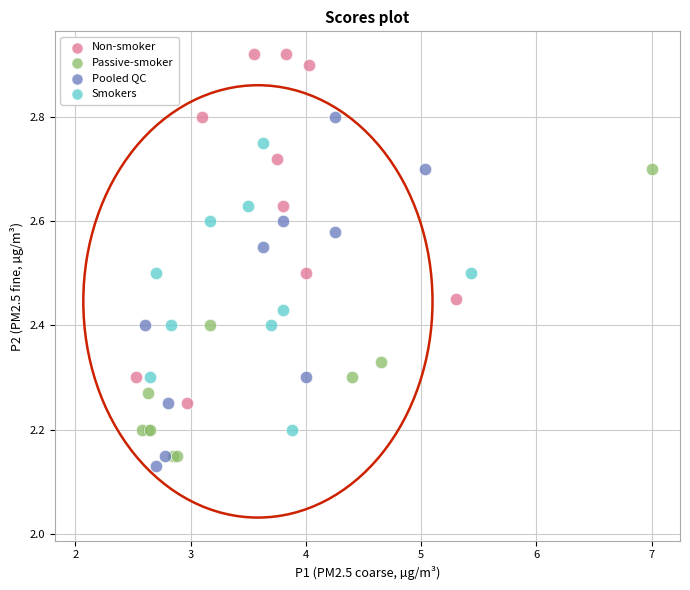

Which series reaches the maximum Y coordinate?

Non-smoker